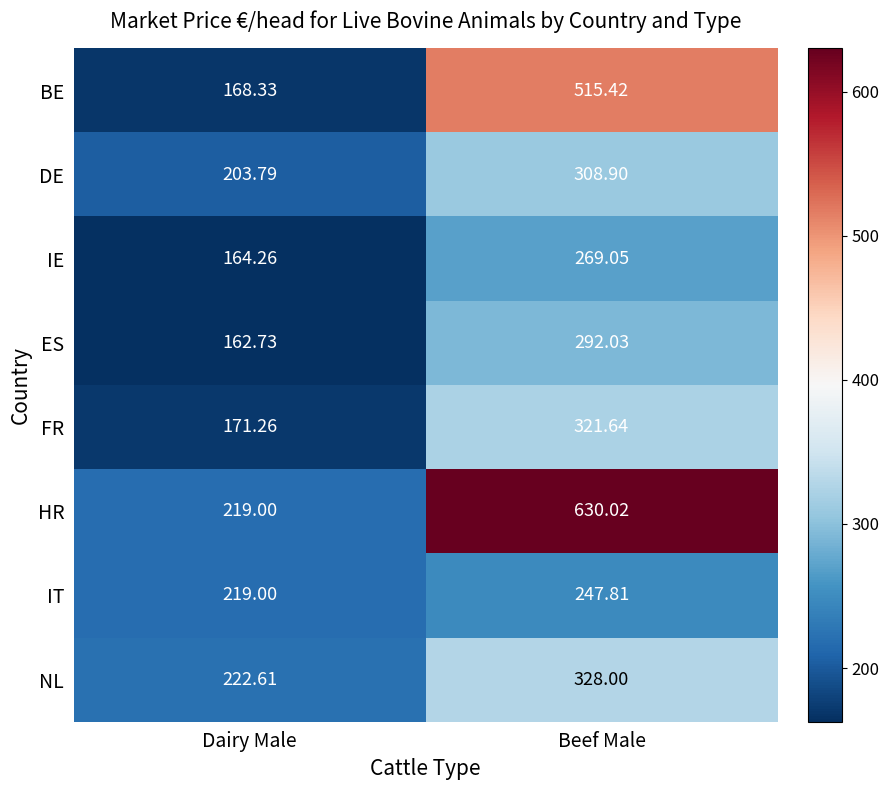

Rank the categories by DE value from lowest to highest.

Dairy Male, Beef Male